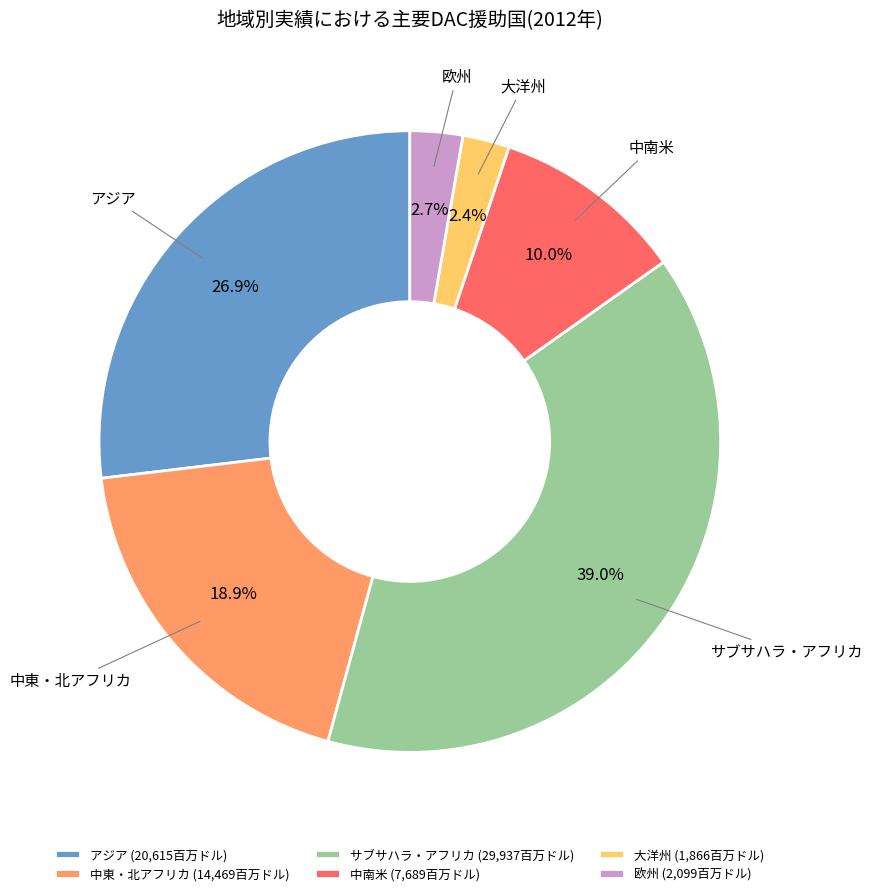

The 中南米 slice represents 18% of the pie. True or false?

False